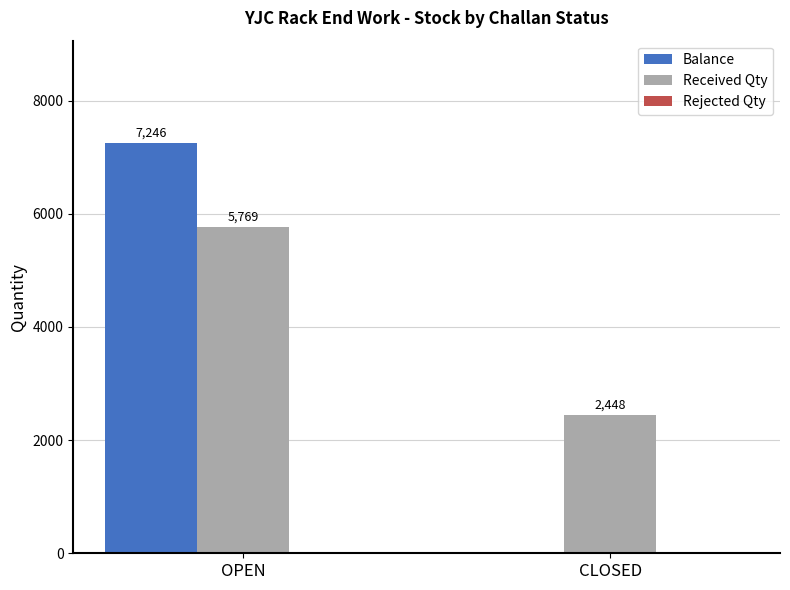

What is the sum of the Received Qty values at CLOSED and OPEN?

8217